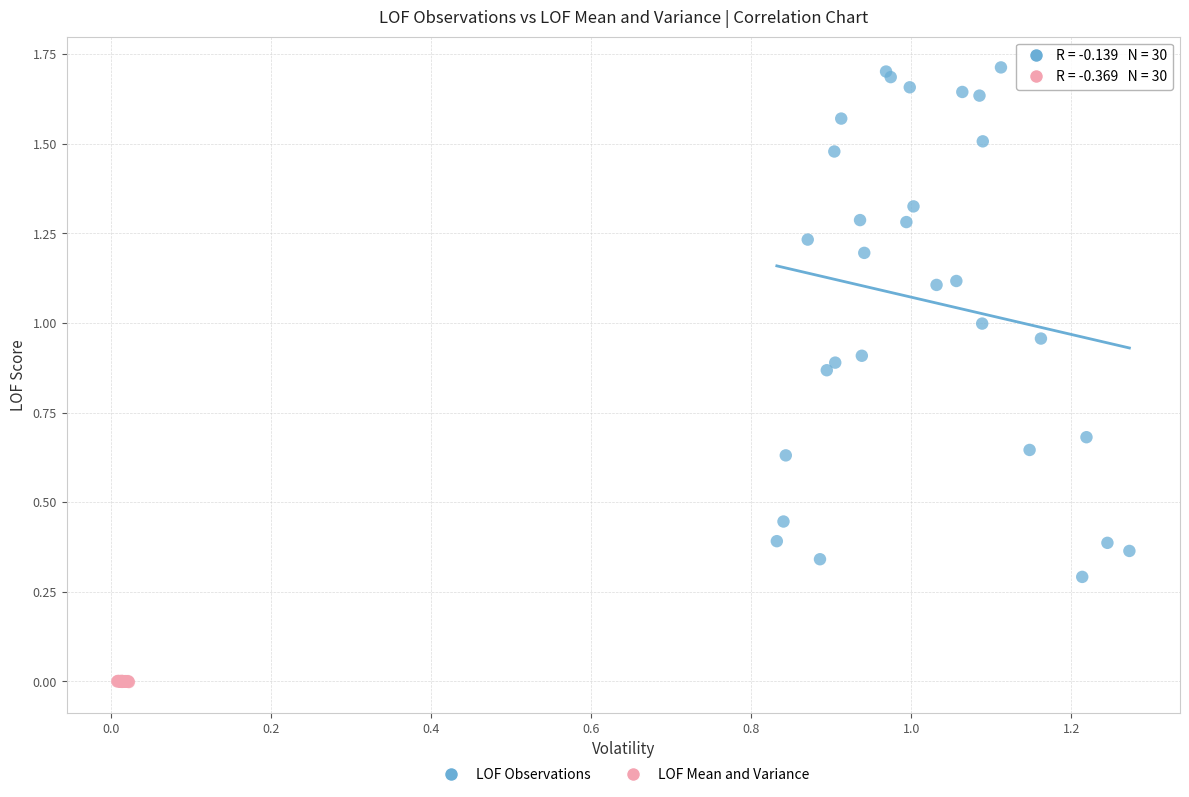

Which series contains the lowest Y value?

LOF Mean and Variance